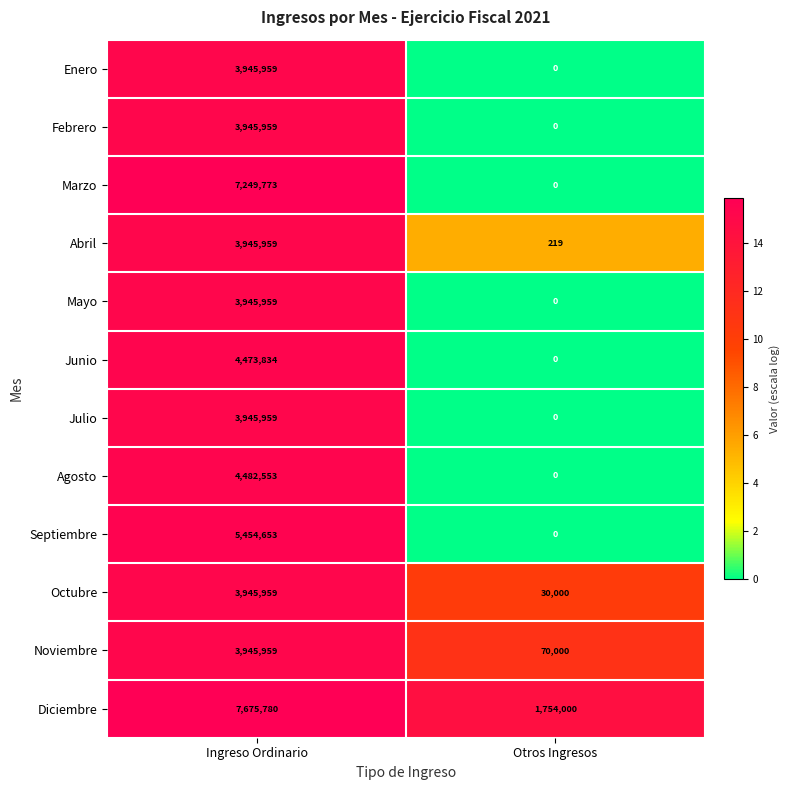

Which label corresponds to the smallest value in the chart?

Otros Ingresos